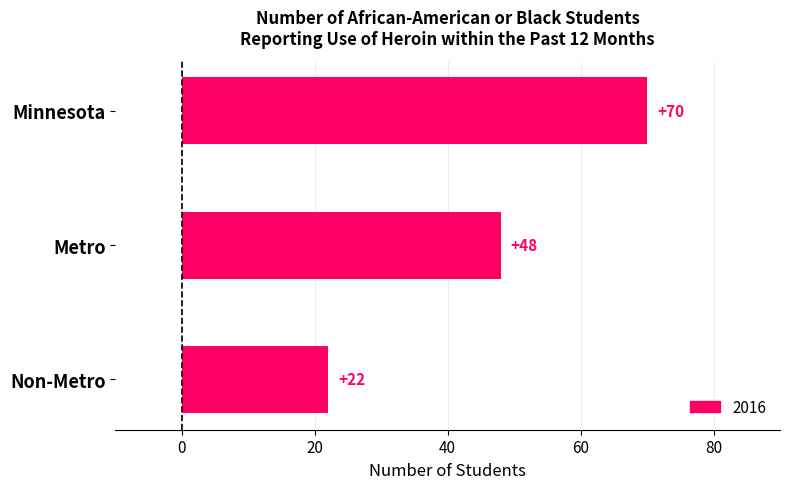

Are the bars horizontal?

Yes